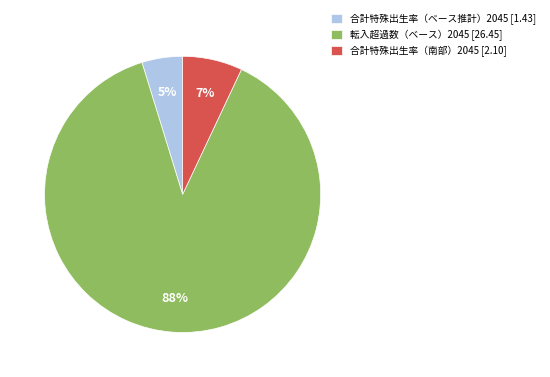

How many segments does this pie chart have?

3